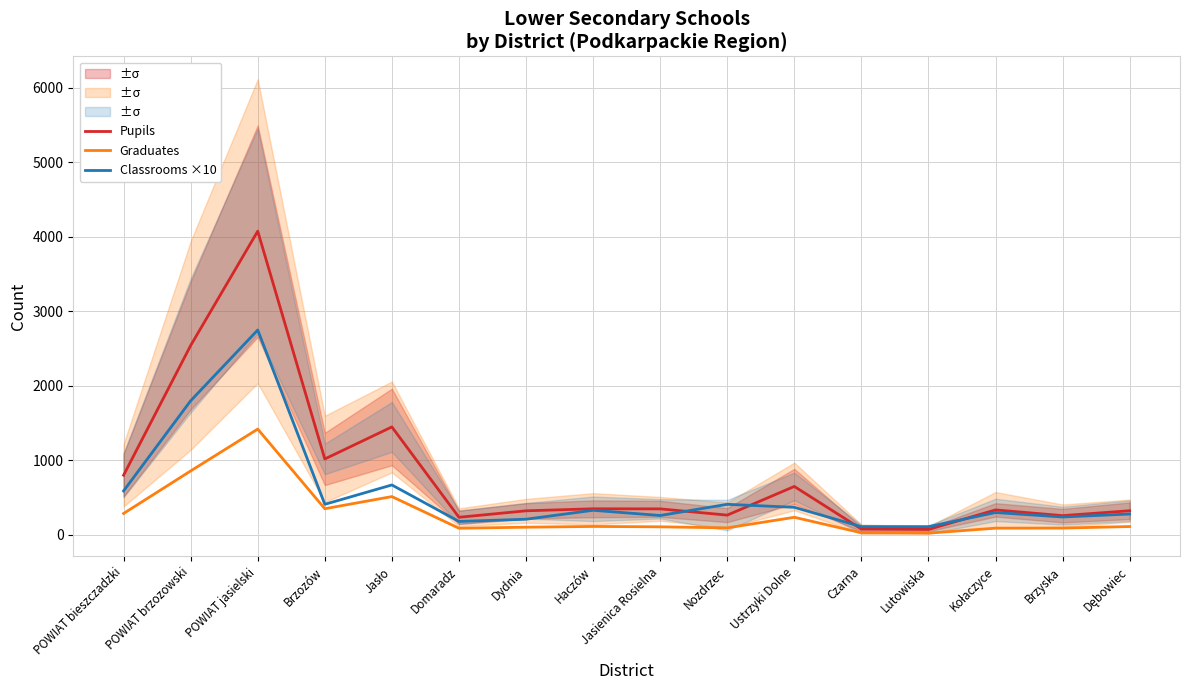

Reading left to right, transcribe all the data shown in this chart.

Pupils: 801	2542	4077	1019	1449	236	323	350	349	265	650	78	73	335	258	324
Graduates: 287	858	1420	351	514	89	103	113	108	94	236	28	23	90	91	112
Classrooms ×10: 590	1800	2750	410	670	180	210	330	260	410	370	110	110	300	240	280